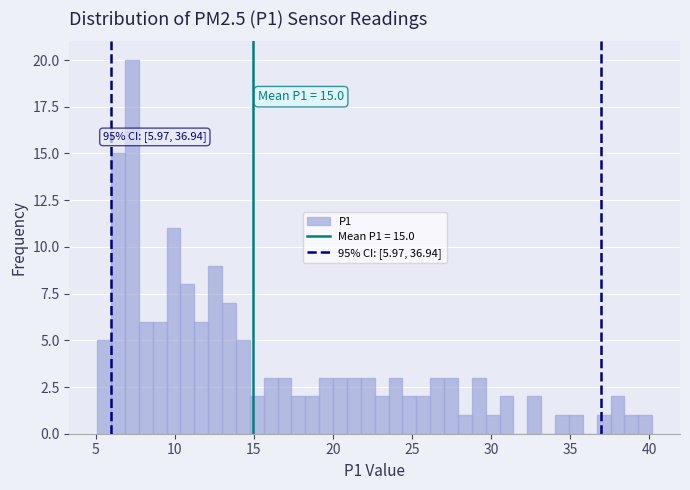

Read against the x-axis, roughly where is the centre of the tallest bar?

7.5